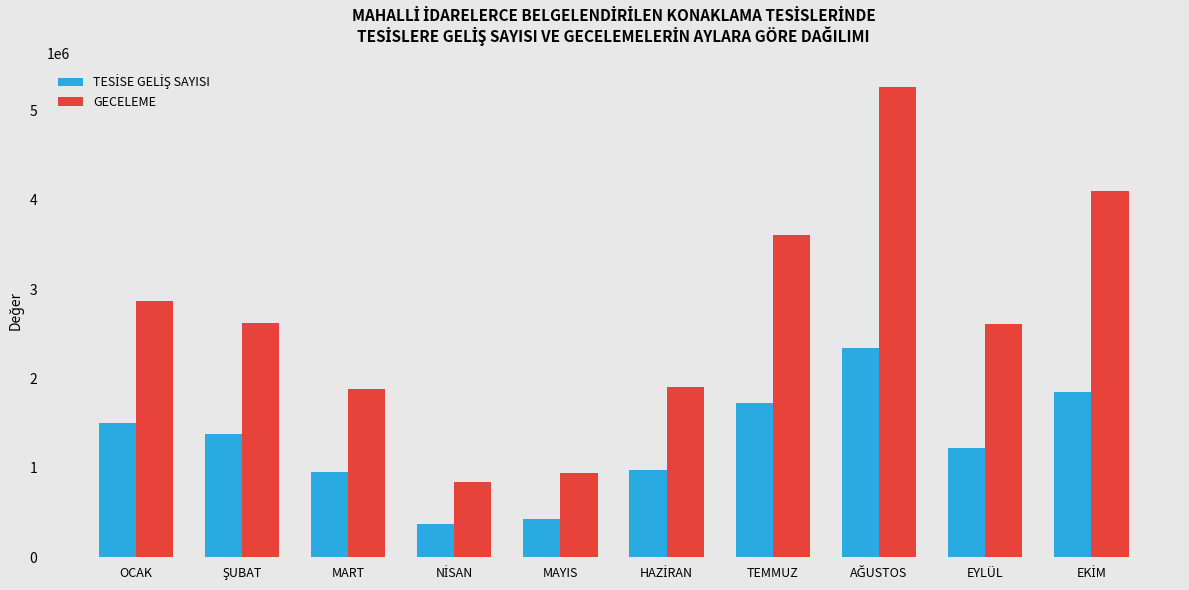

What is the minimum value shown in the chart?

372466